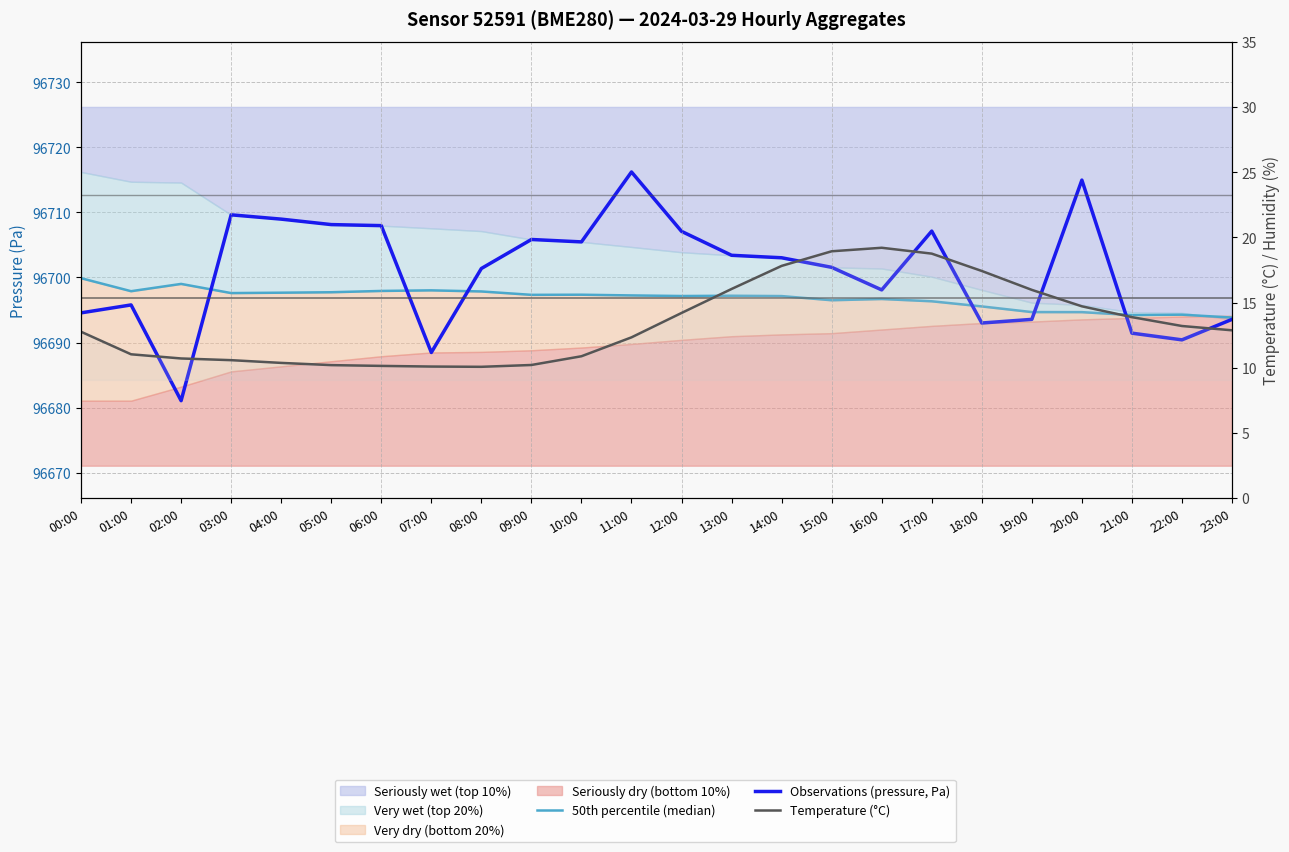

What is the difference between the maximum and minimum values in the 50th percentile (median) series?

6.1